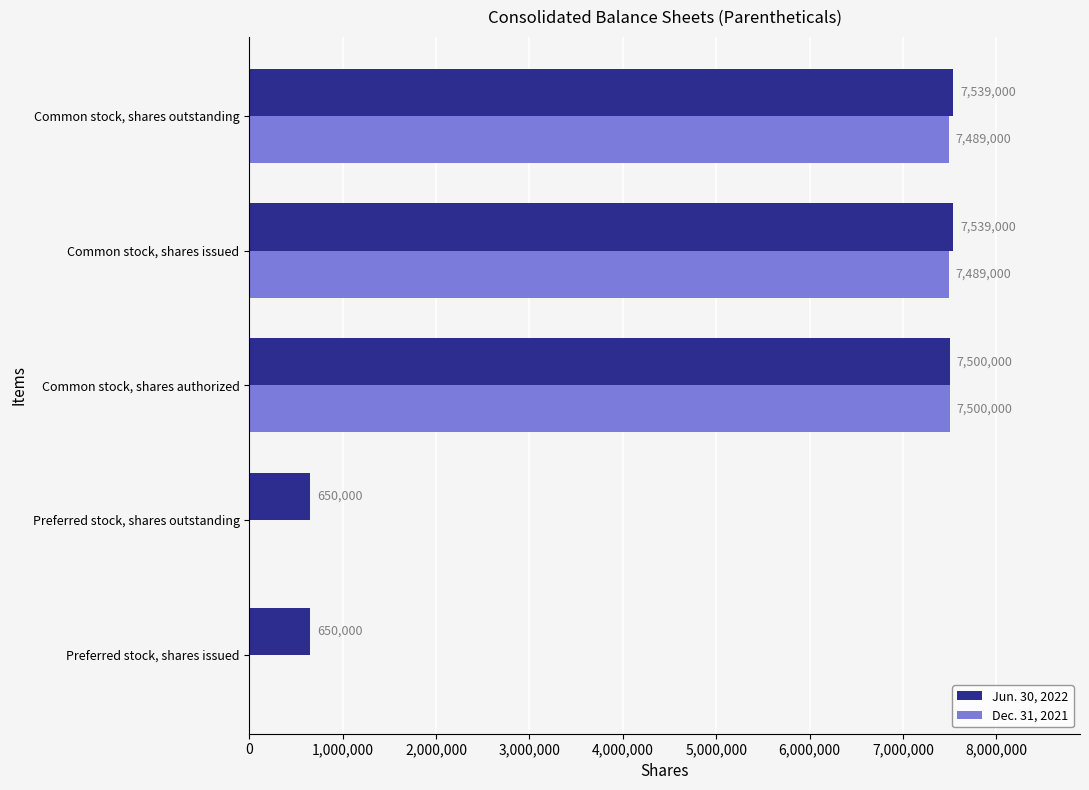

The Jun. 30, 2022 series shows 3081224 at Common stock, shares issued. True or false?

False